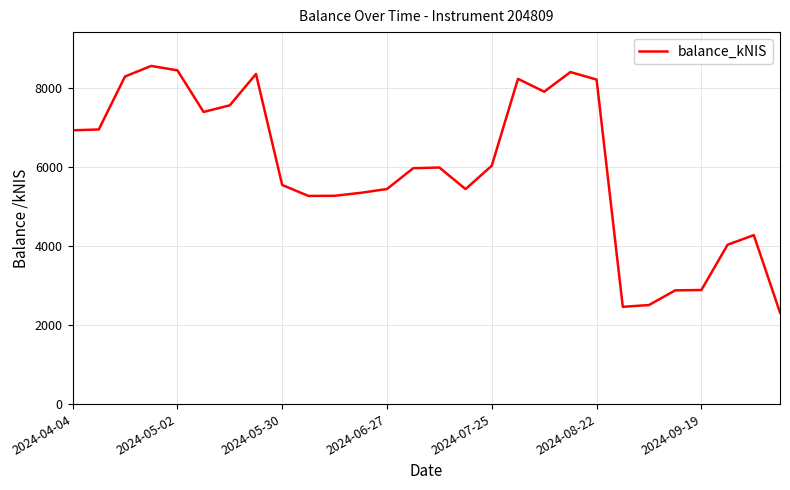

What is the smallest value displayed?

2315.2